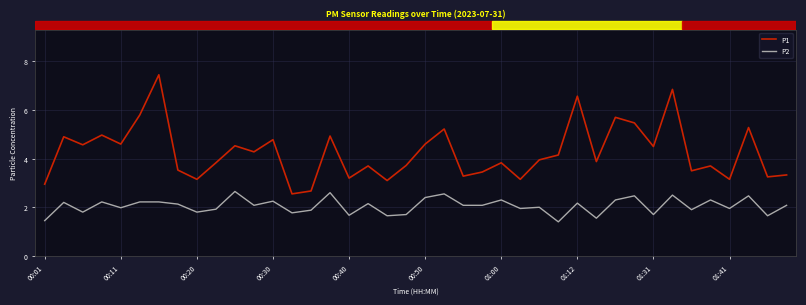

How many lines are shown in the chart?

2